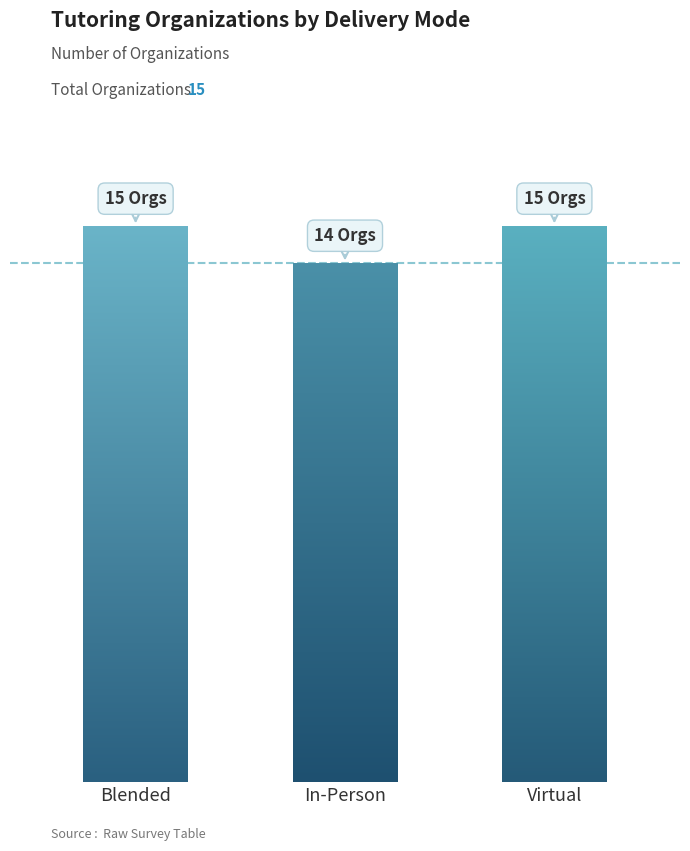

Does the chart contain any negative values?

No